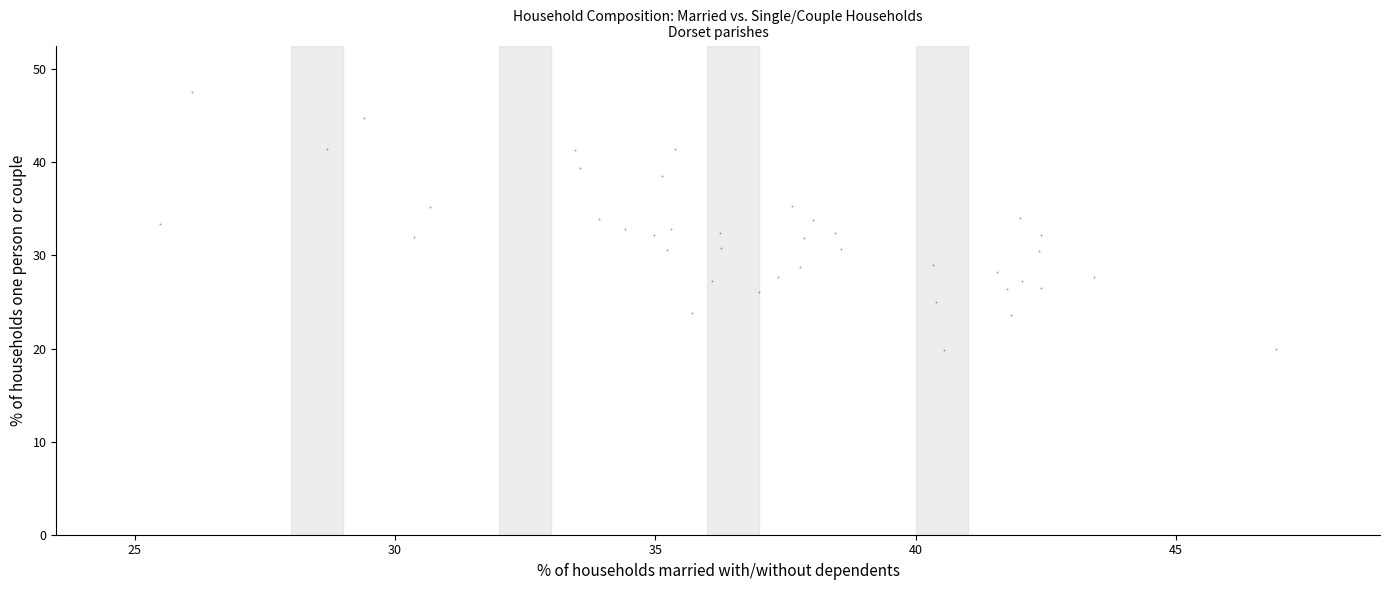

What is the range of X values (max minus min)?

21.4